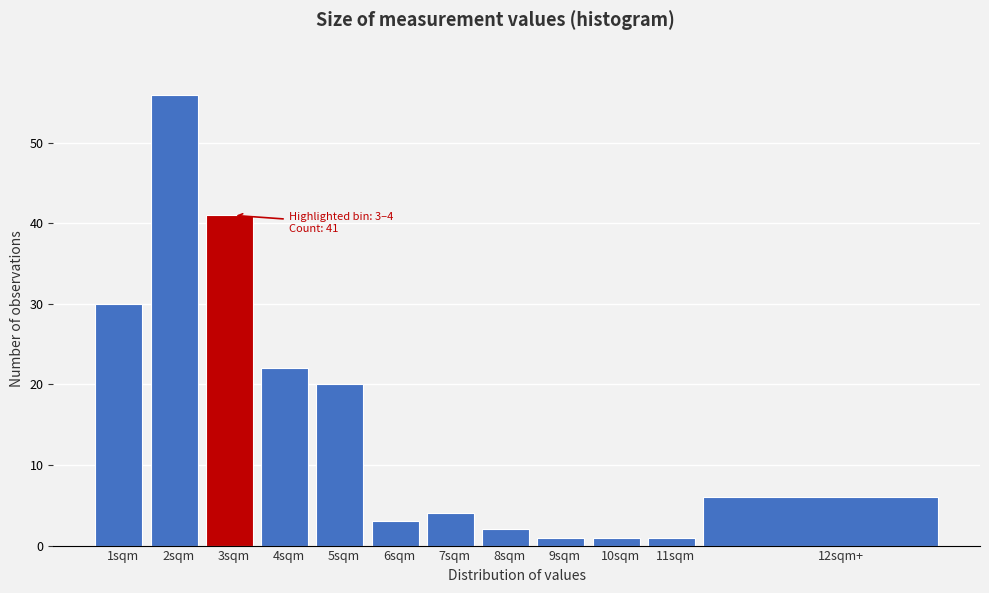

Reading right to left, transcribe all the data shown in this chart.

12sqm+=6	11sqm=1	10sqm=1	9sqm=1	8sqm=2	7sqm=4	6sqm=3	5sqm=20	4sqm=22	3sqm=41	2sqm=56	1sqm=30